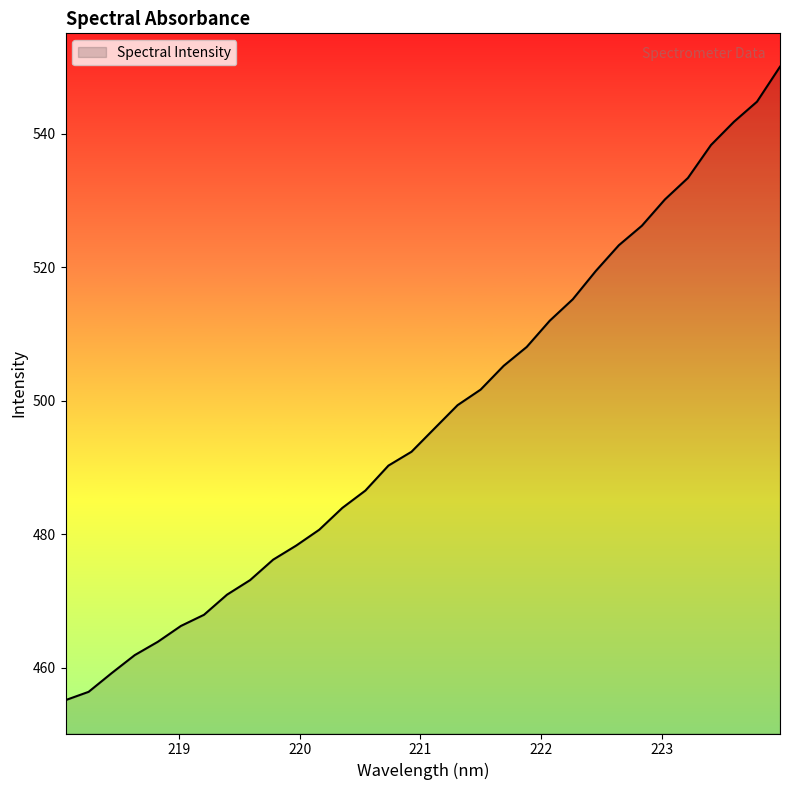

What is the difference between the maximum and minimum values?

94.9